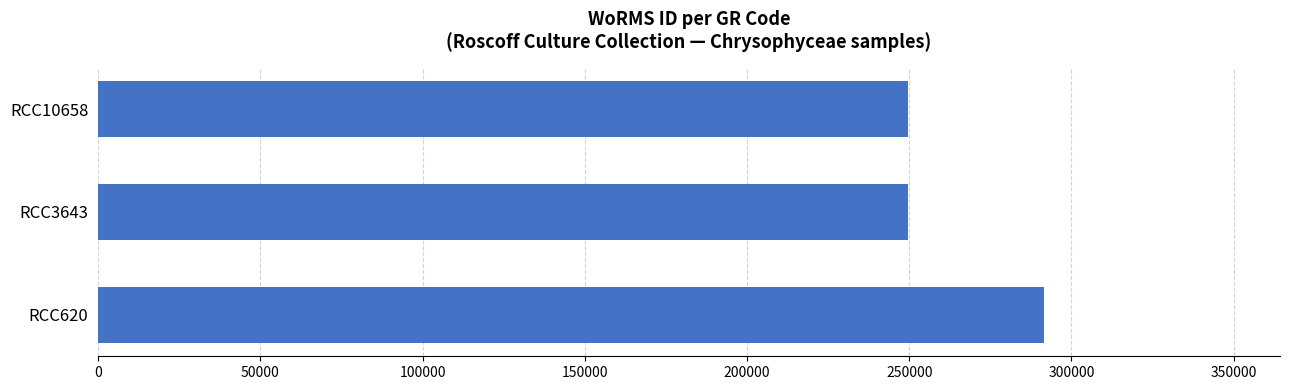

What is the ratio of the value at RCC3643 to the value at RCC620?

0.9